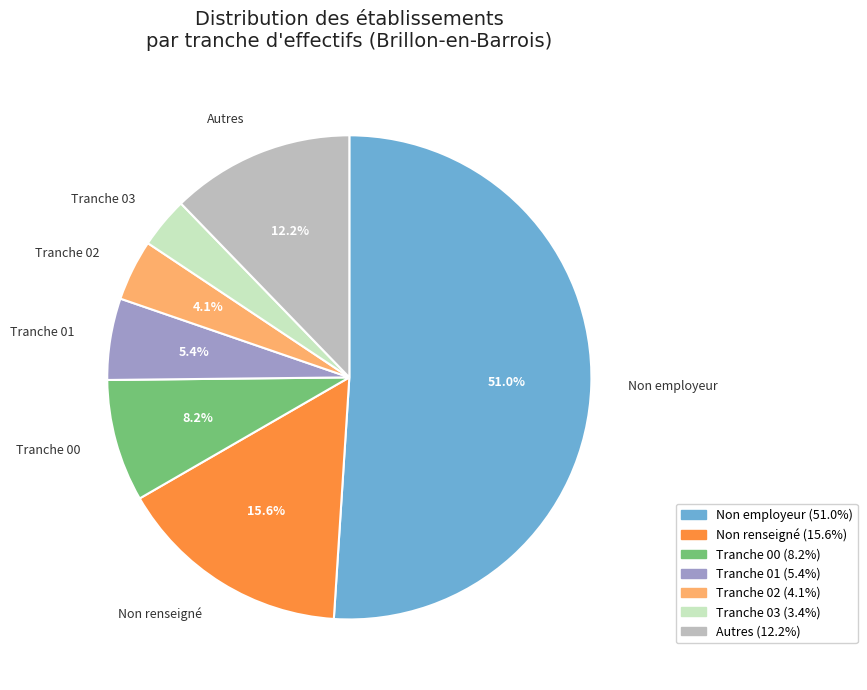

Rank the categories by value from lowest to highest.

Tranche 03, Tranche 02, Tranche 01, Tranche 00, Autres, Non renseigné, Non employeur